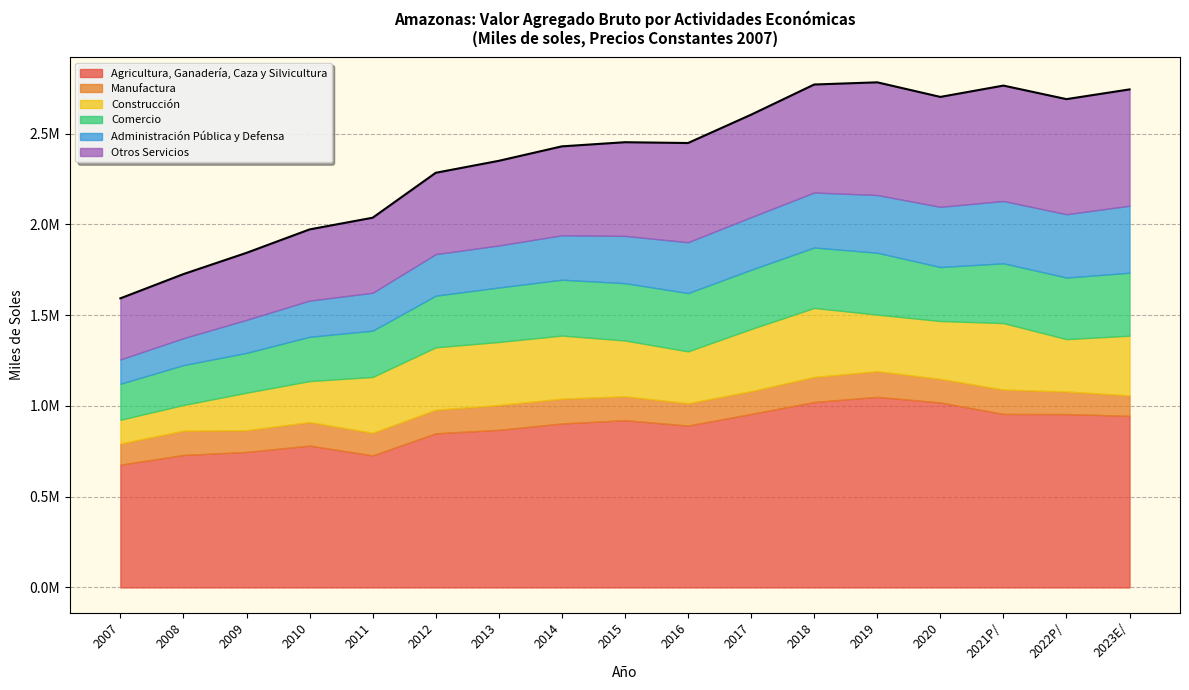

At 2020, list the series in order from largest to smallest.

Agricultura, Ganadería, Caza y Silvicultura, Otros Servicios, Administración Pública y Defensa, Construcción, Comercio, Manufactura